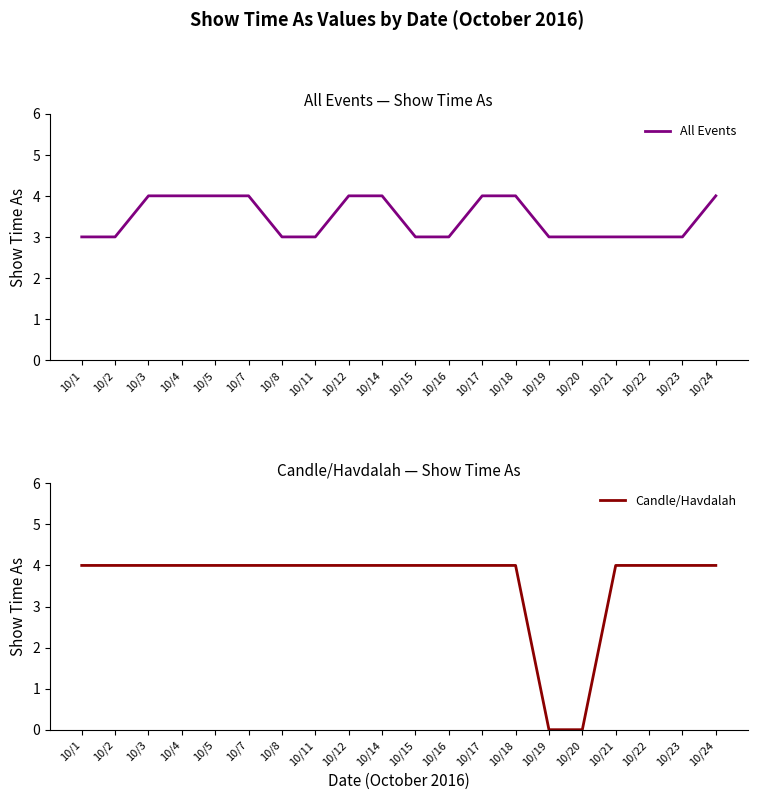

What is the greatest value displayed?

4